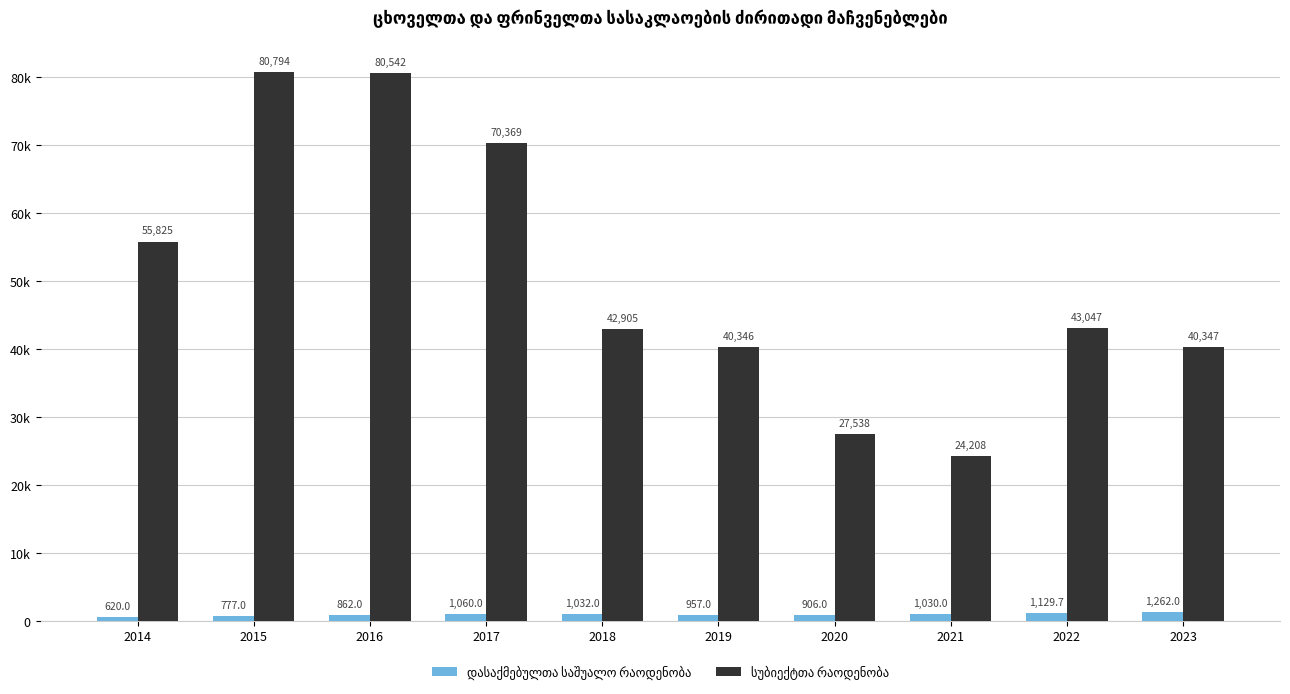

Does the chart contain any negative values?

No